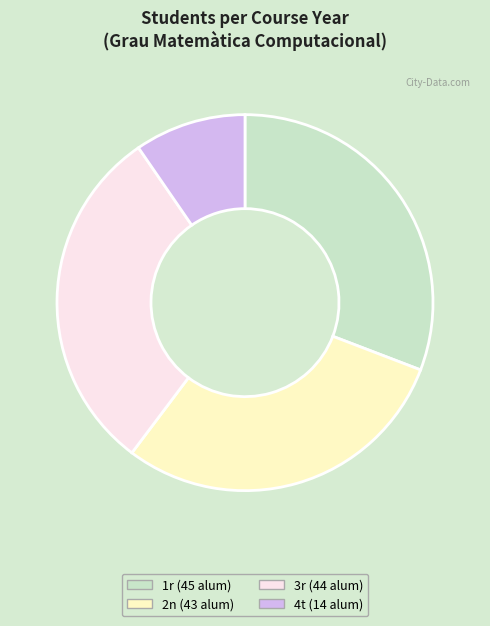

Between 1r and 2n, which is larger?

1r